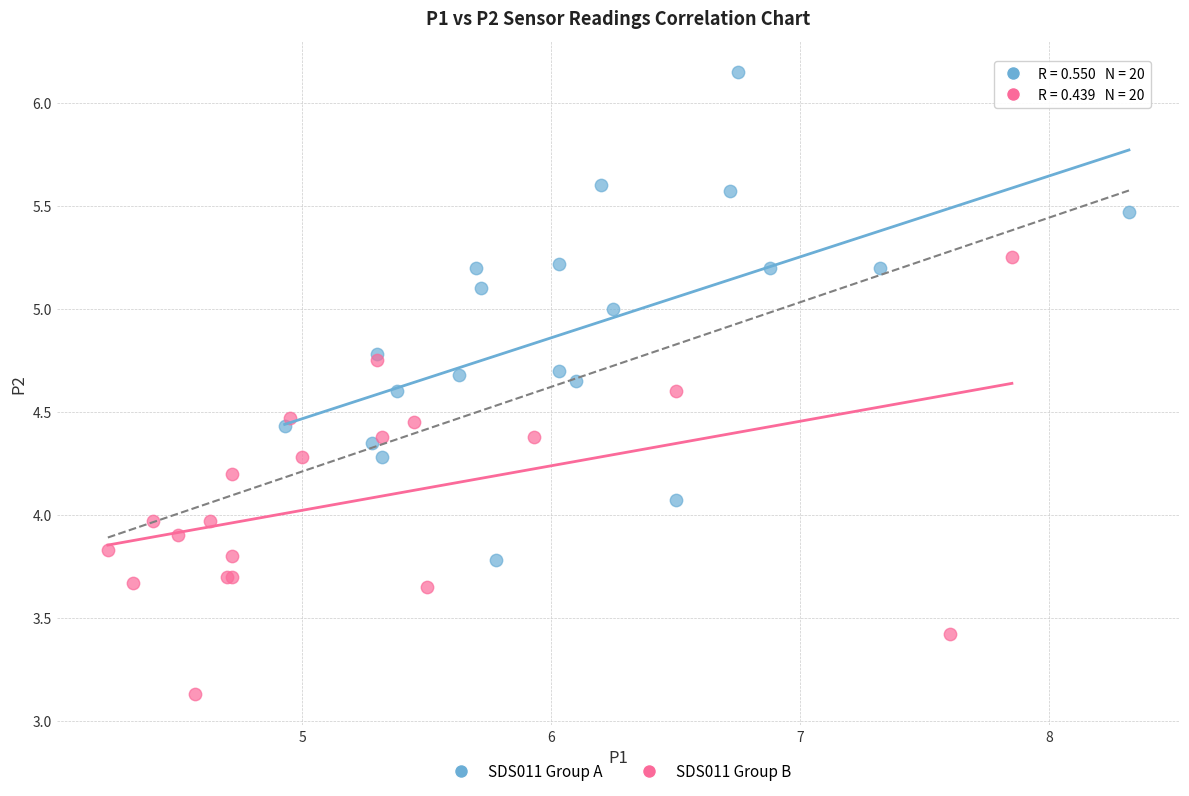

Which series contains the lowest Y value?

SDS011 Group B